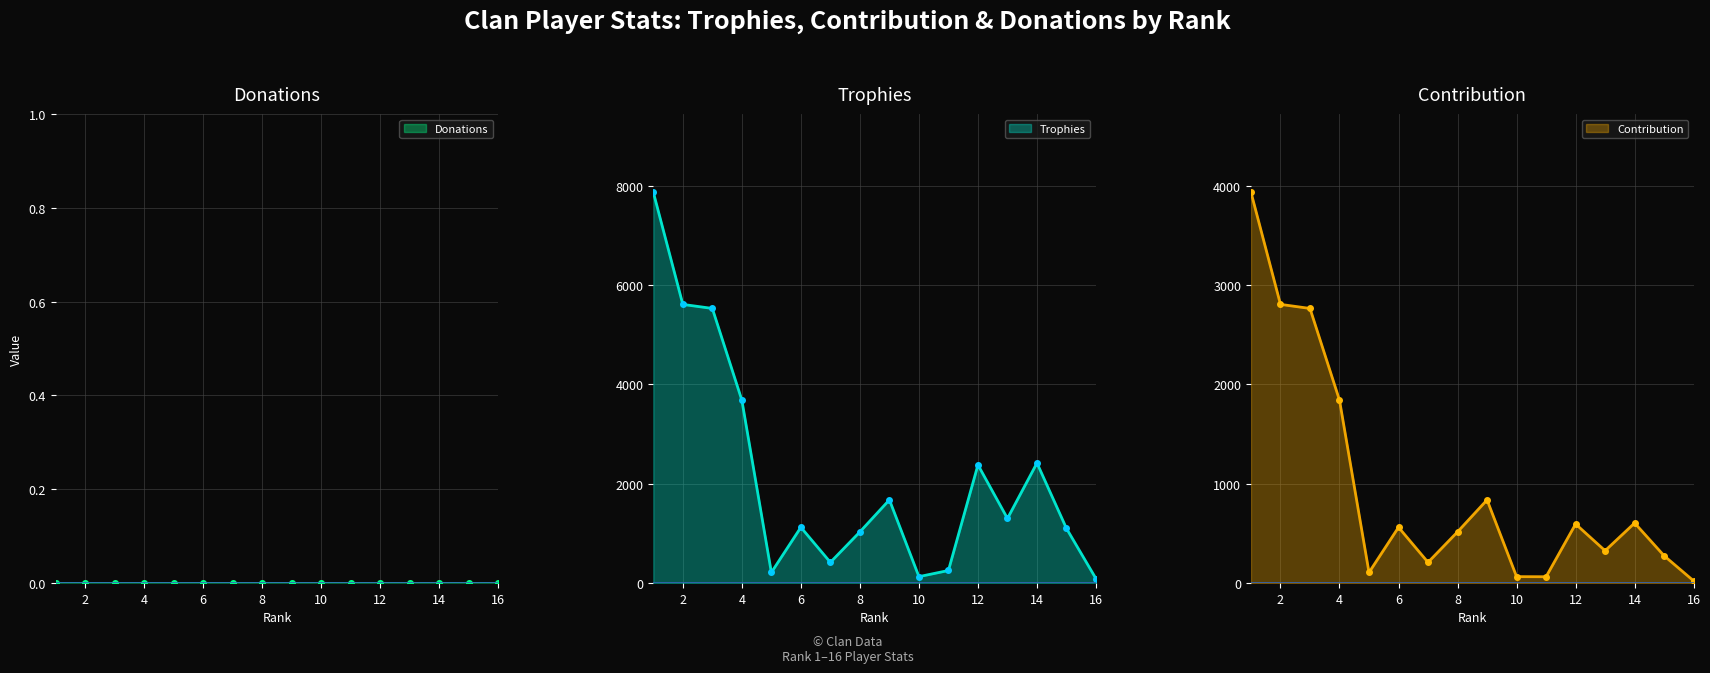

In Trophies, how many points are higher than both neighbors (excluding endpoints)?

4